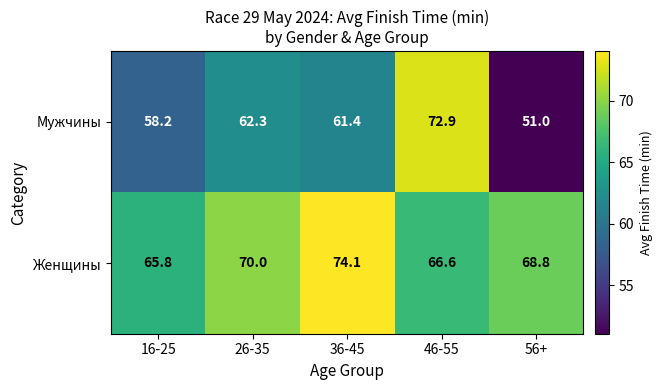

Is it true that Женщины equals 74.1 at 36-45?

True